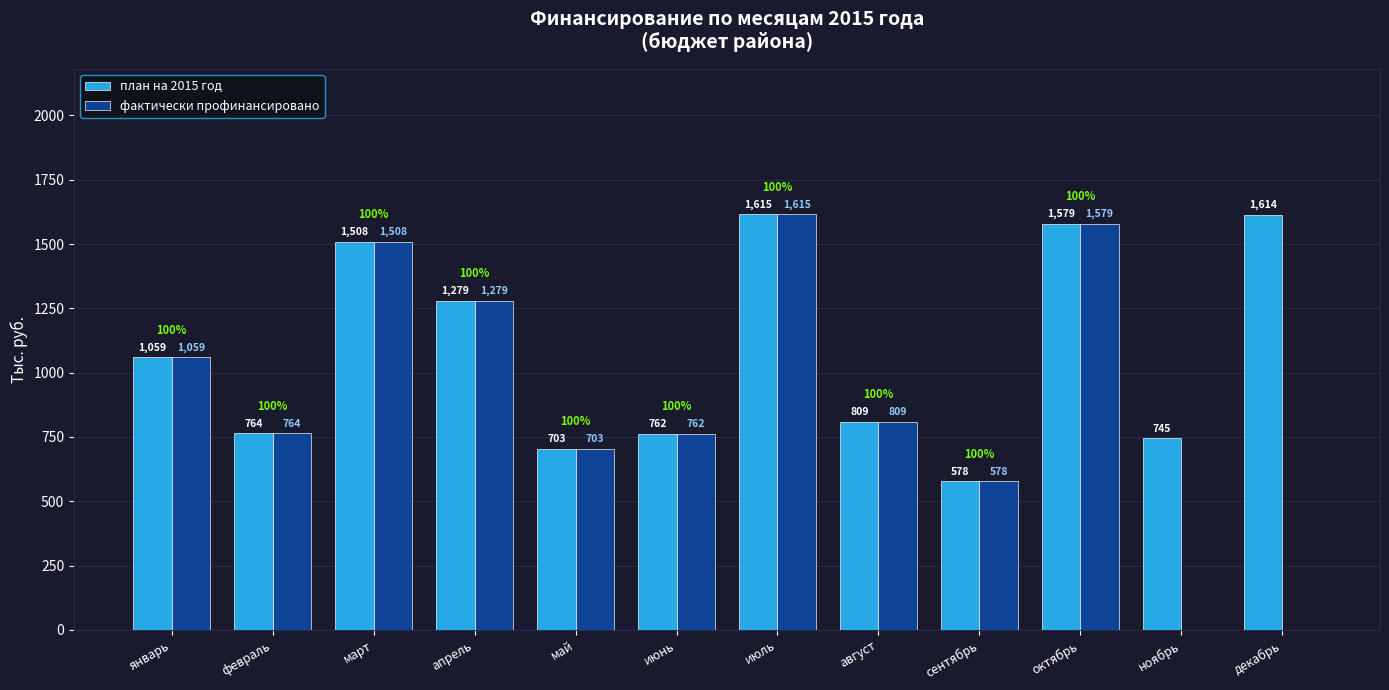

True or false: план на 2015 год has a value of 577.7 at сентябрь.

True